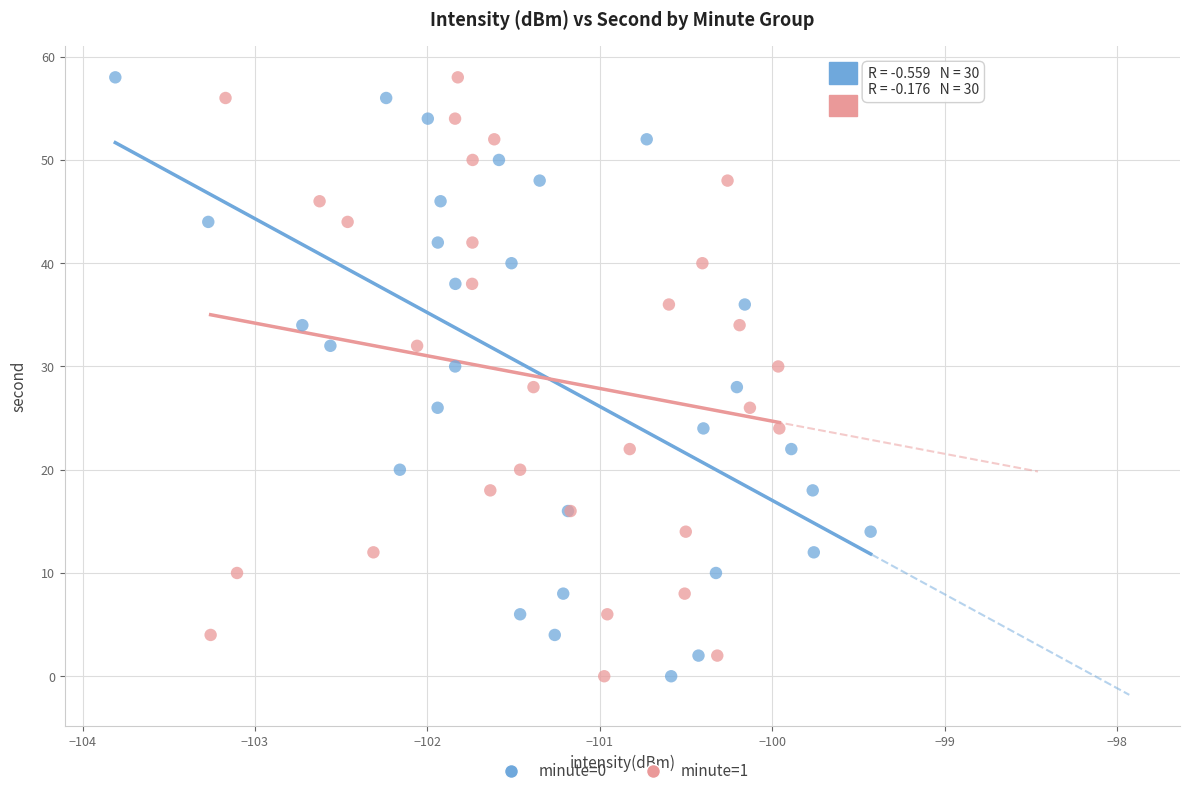

What are all the series names shown in the legend?

minute=0, minute=1